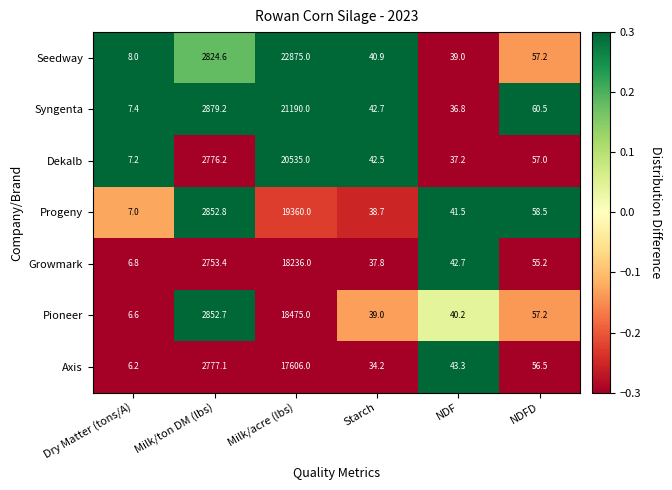

The value of Syngenta at Starch is 42.7. True or false?

True